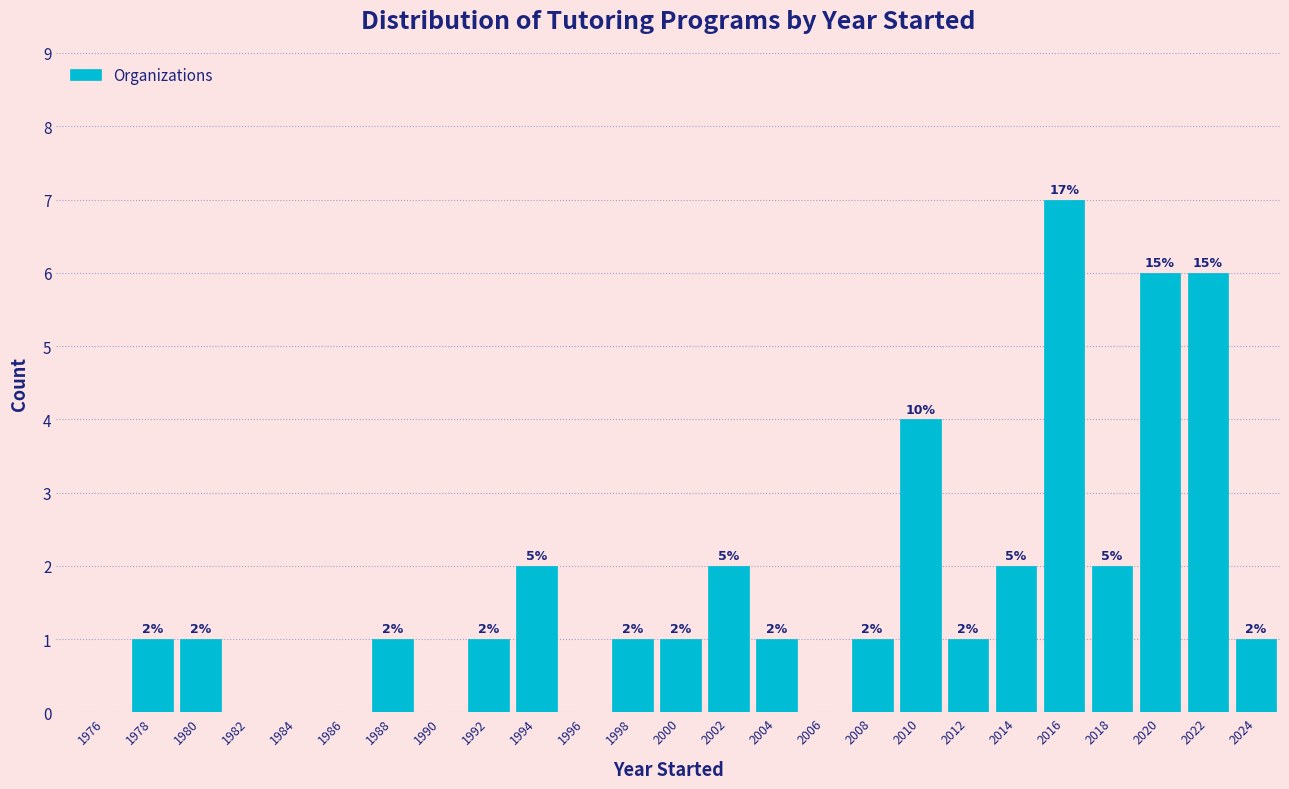

Which range on the x-axis has the tallest bar?

2015 to 2017